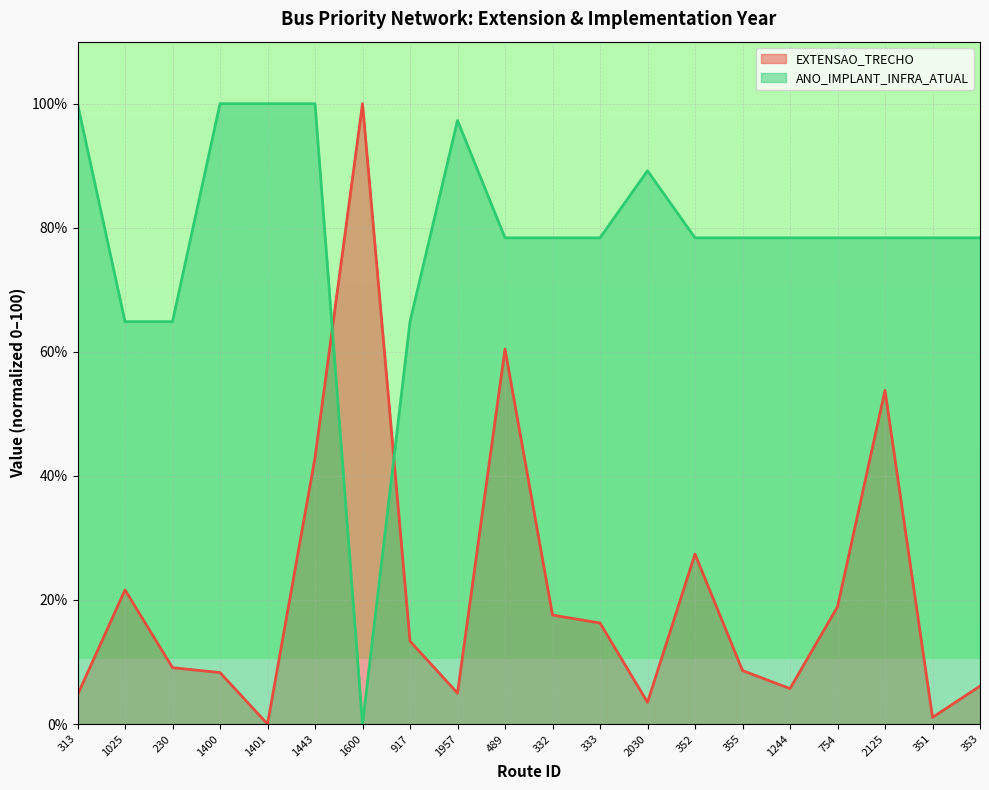

True or false: ANO_IMPLANT_INFRA_ATUAL and EXTENSAO_TRECHO cross at least once.

True